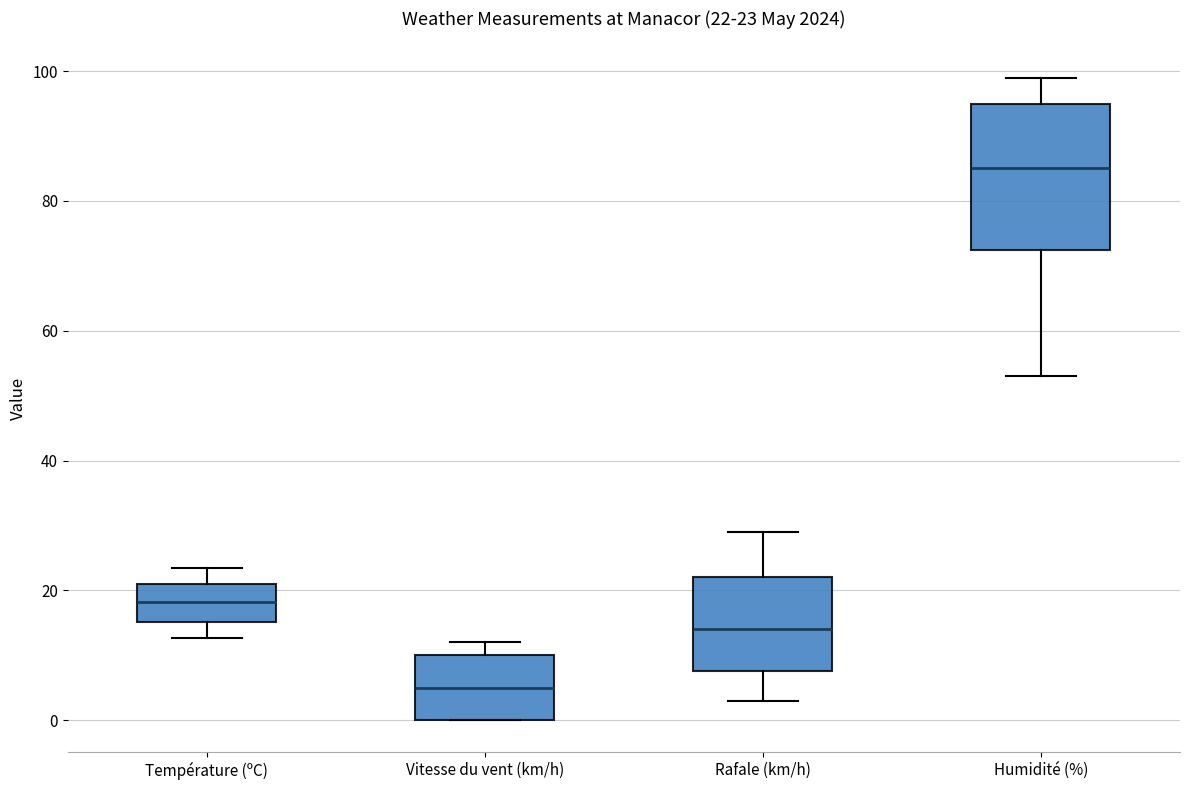

Comparing the boxes themselves (not the whiskers), which one is the tallest?

Humidité (%)